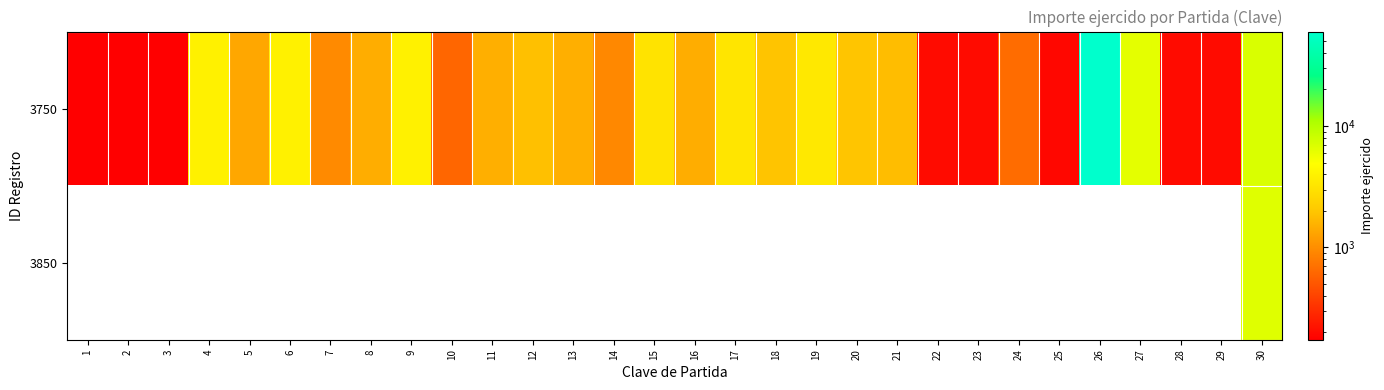

At which category is the sum across all series the highest?

26